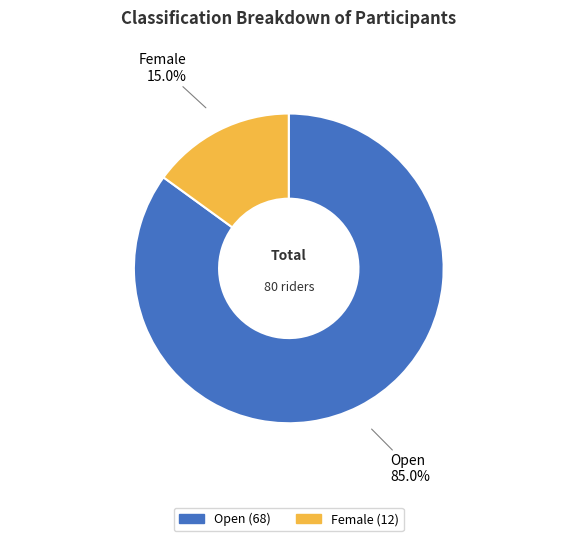

True or false: Open accounts for 92% of the total.

False